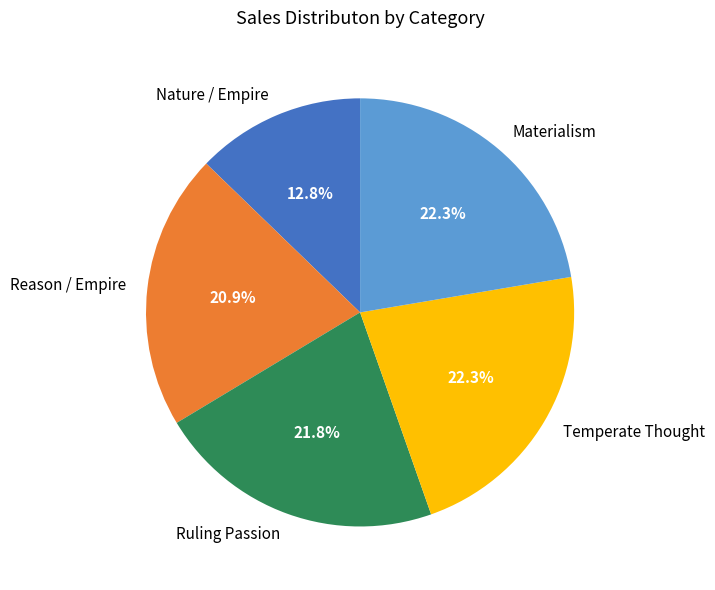

Which has a higher value, Ruling Passion or Materialism?

Materialism